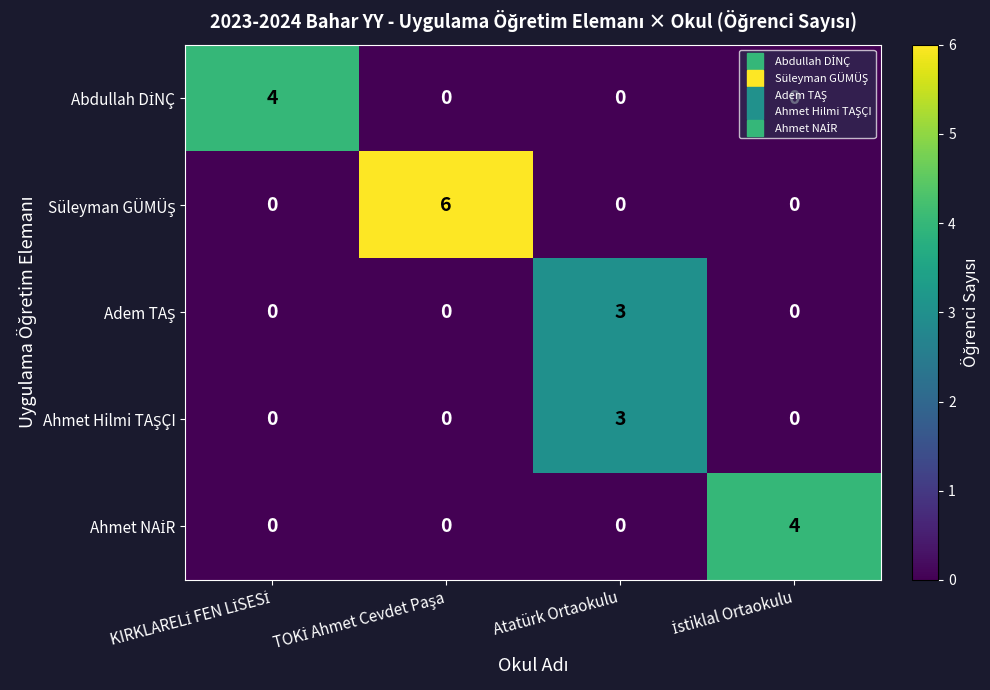

Between KIRKLARELİ FEN LİSESİ and İstiklal Ortaokulu, which series saw the biggest shift?

Abdullah DİNÇ